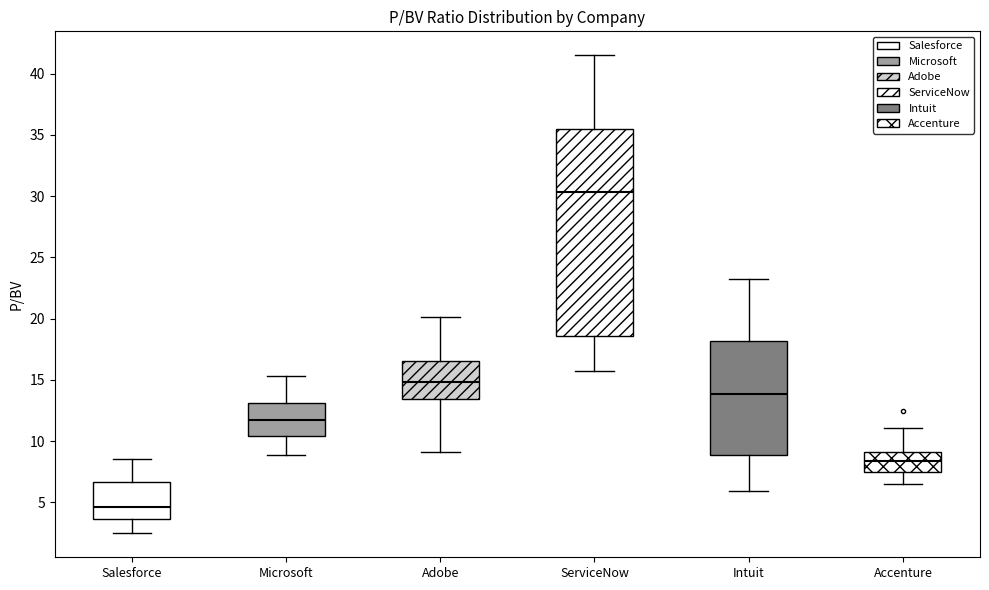

Which box's median line is the highest?

ServiceNow